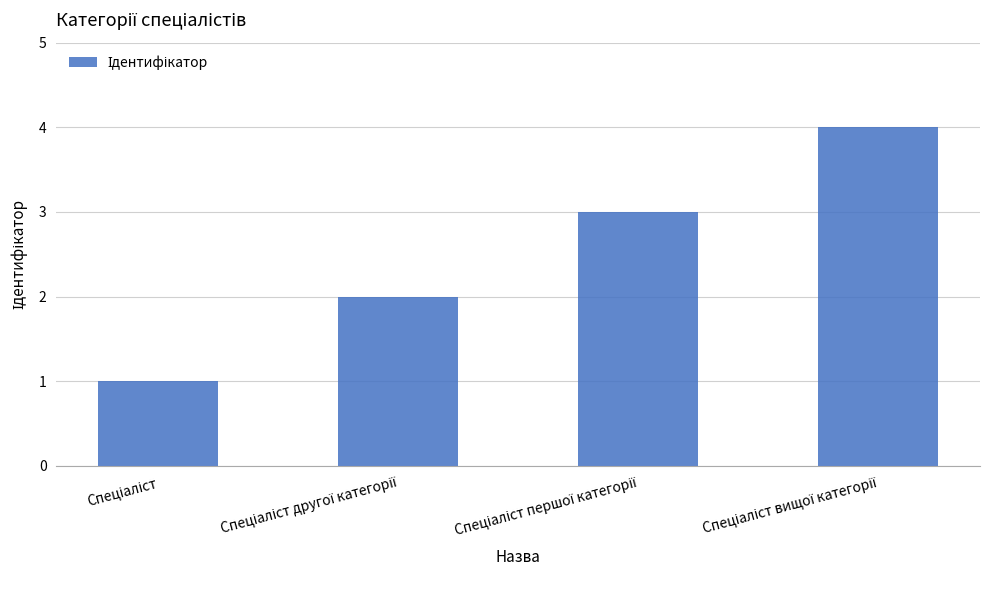

What is the maximum value shown in the chart?

4